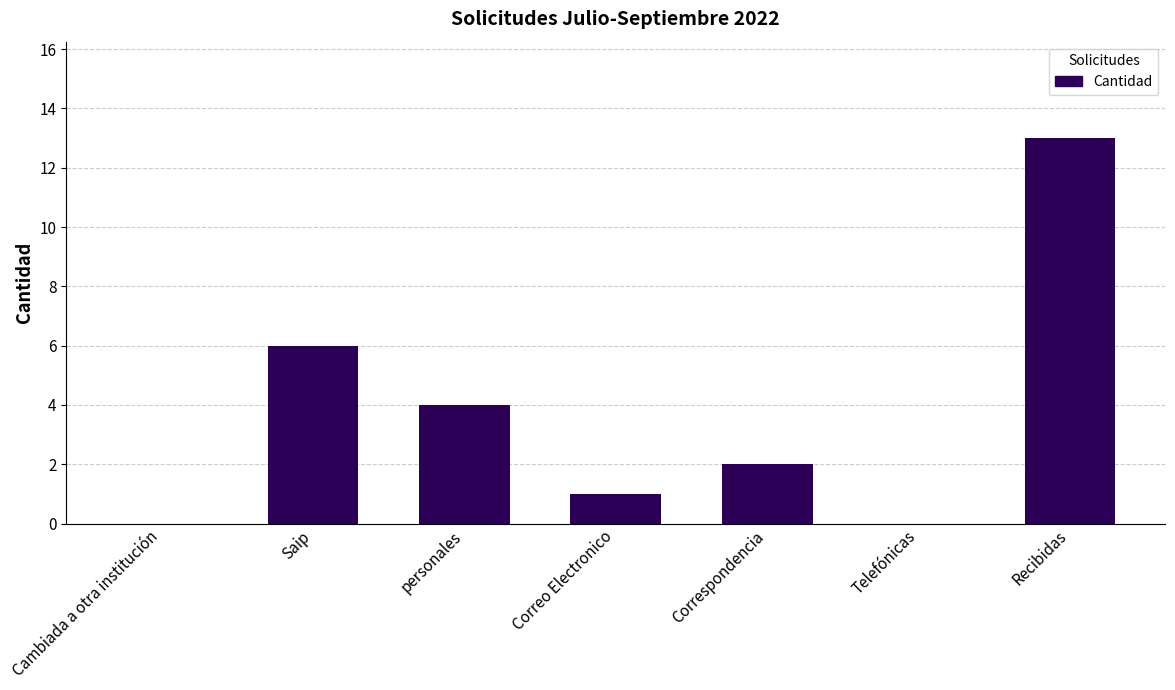

At which category does the chart reach its peak across all series?

Recibidas